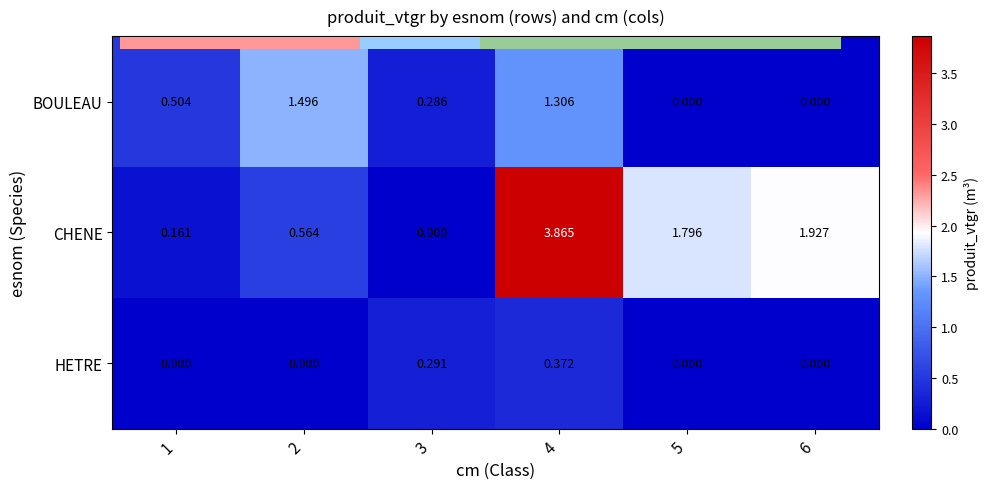

Count the number of categories in the chart.

6